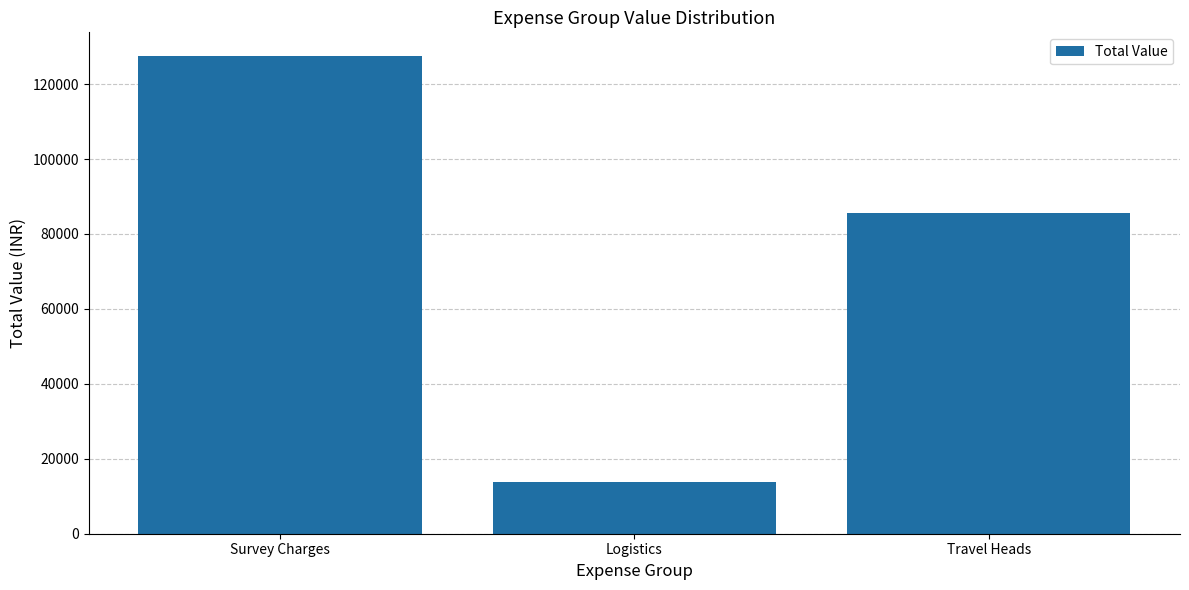

What is the ratio of the value at Survey Charges to the value at Travel Heads?

1.5